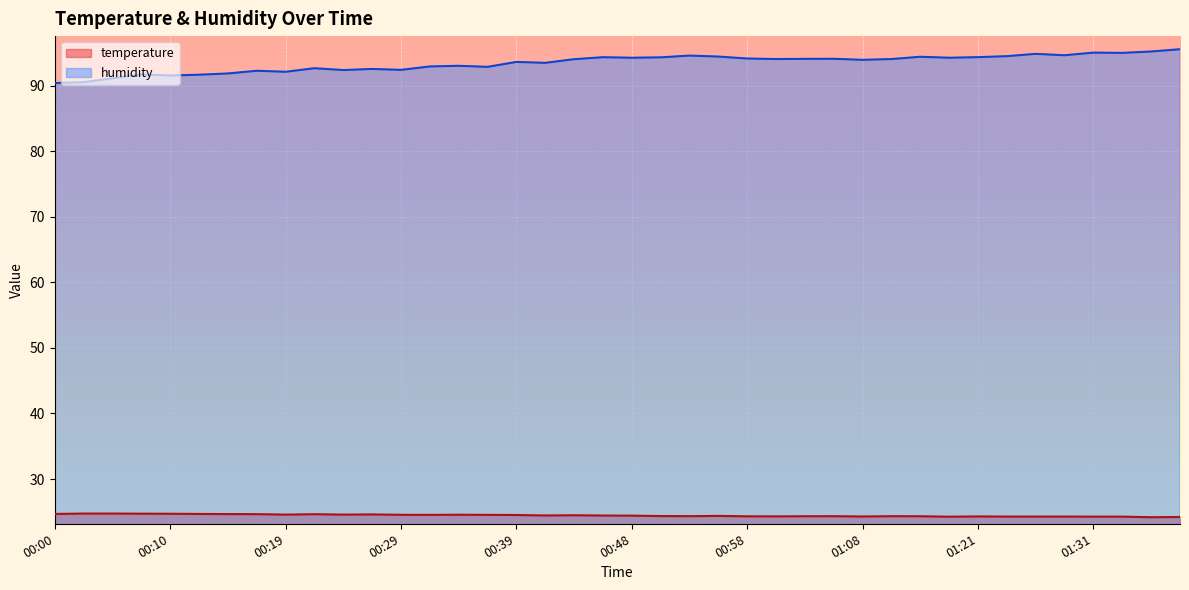

Where is temperature nearest to the value 24?

01:36